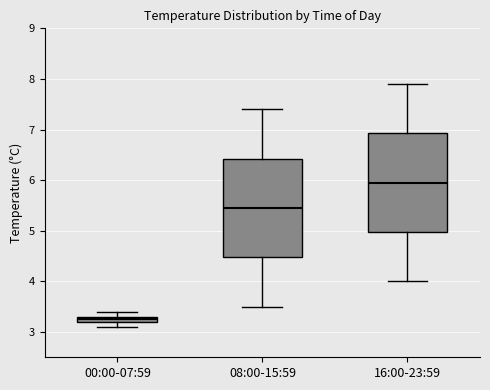

Where does the median line of the box for 16:00-23:59 sit on the y-axis? The values are not printed on the chart, so give them approximately, as read against the axis.

6.0